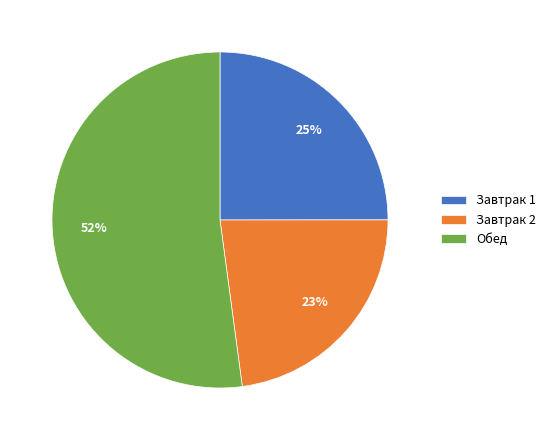

What is the ratio of the value at Завтрак 1 to the value at Завтрак 2?

1.1